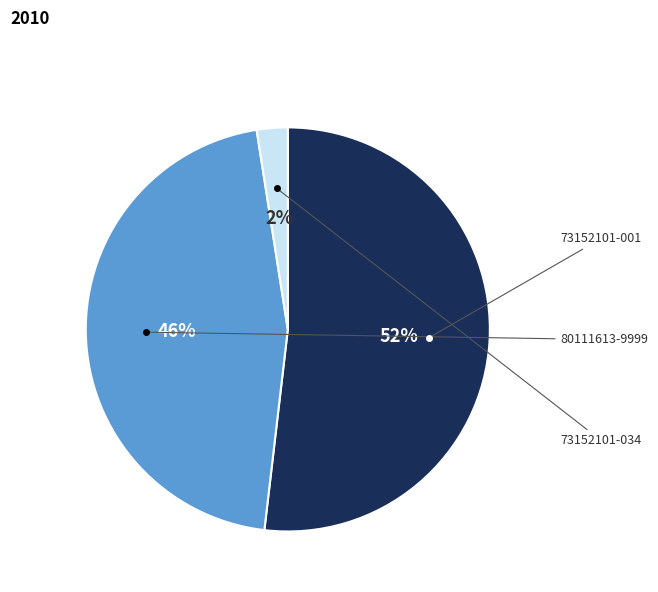

How many slices are in this pie chart?

3